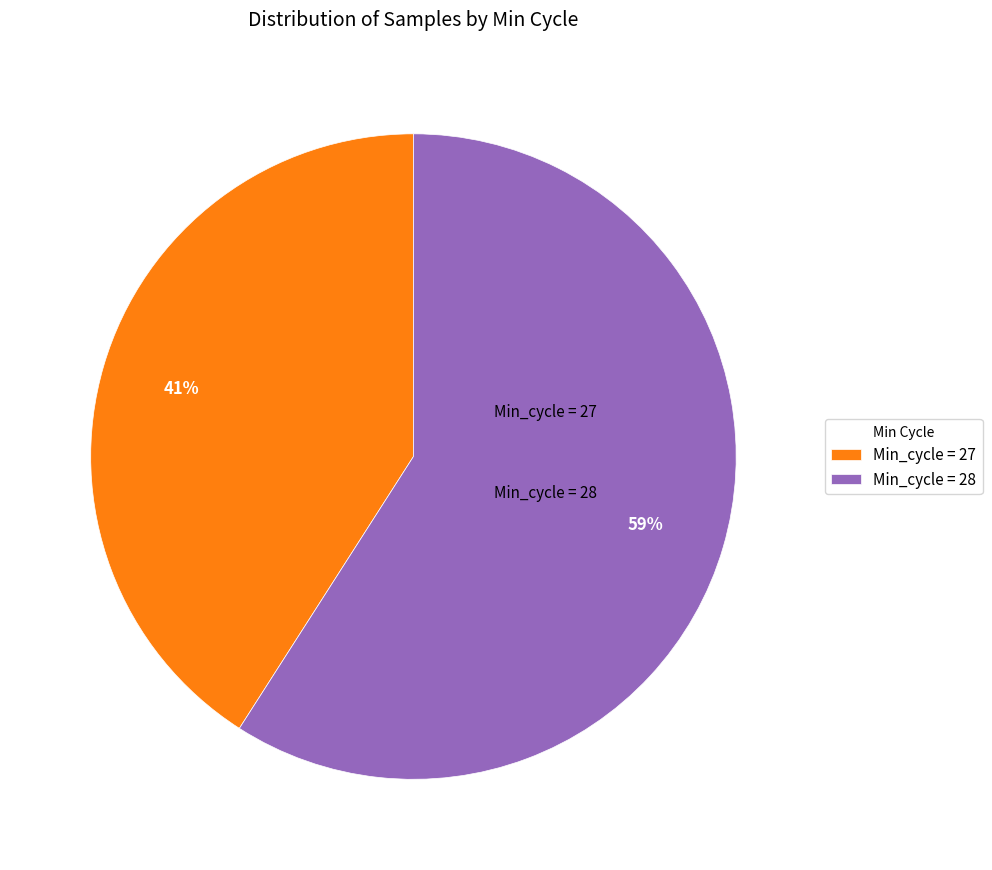

Which slice is the smallest?

Min_cycle = 27